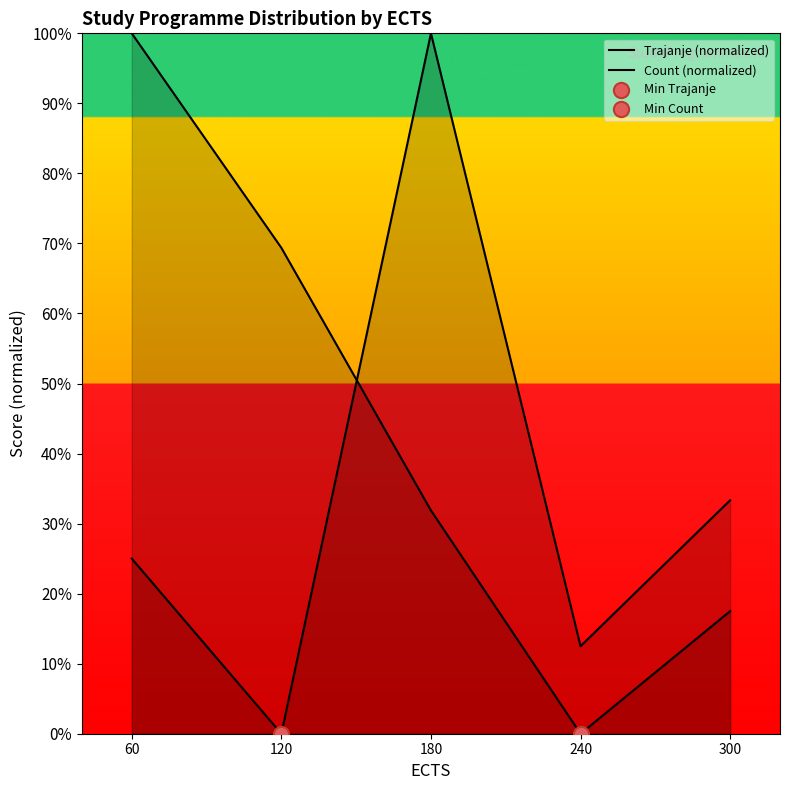

Which series has the largest total across all categories?

Count (normalized)